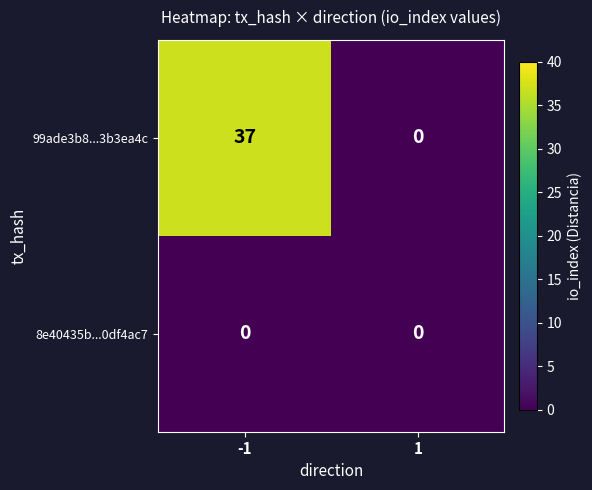

What is the difference between the maximum and minimum values in the 99ade3b8...3b3ea4c series?

37